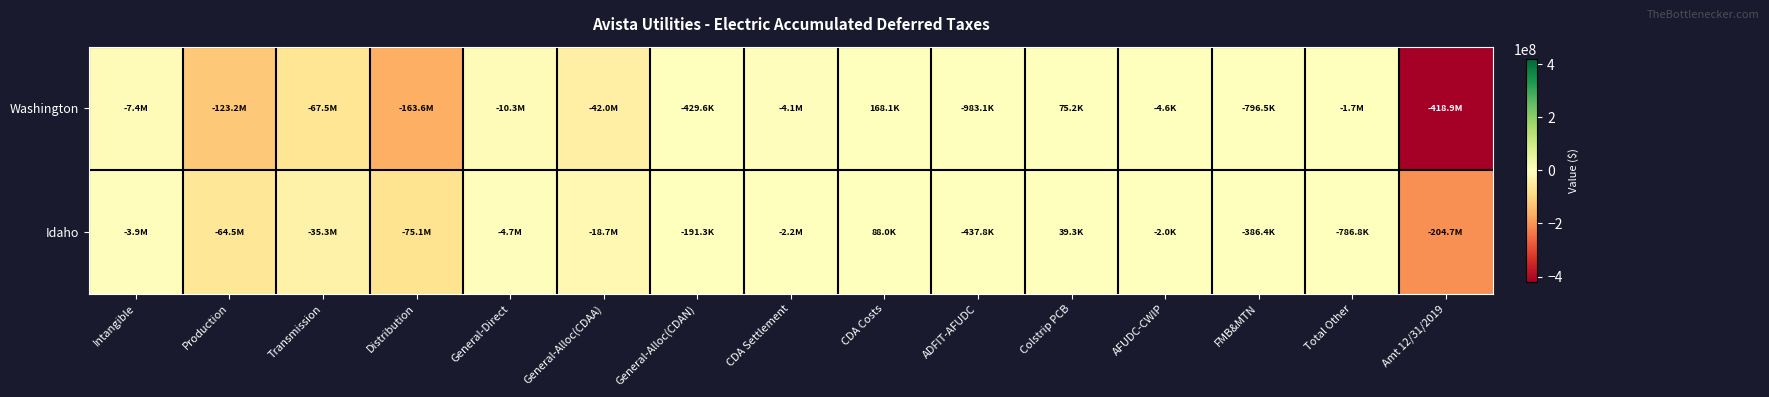

Rank the series by their average value, from lowest to highest.

Washington, Idaho